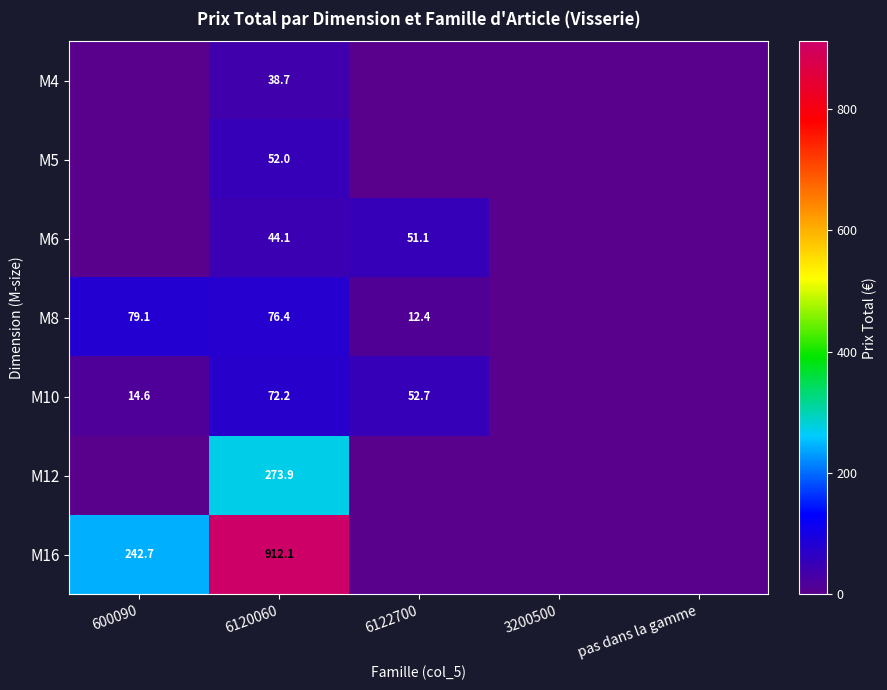

Is it true that M10 equals 4.5 at 600090?

False